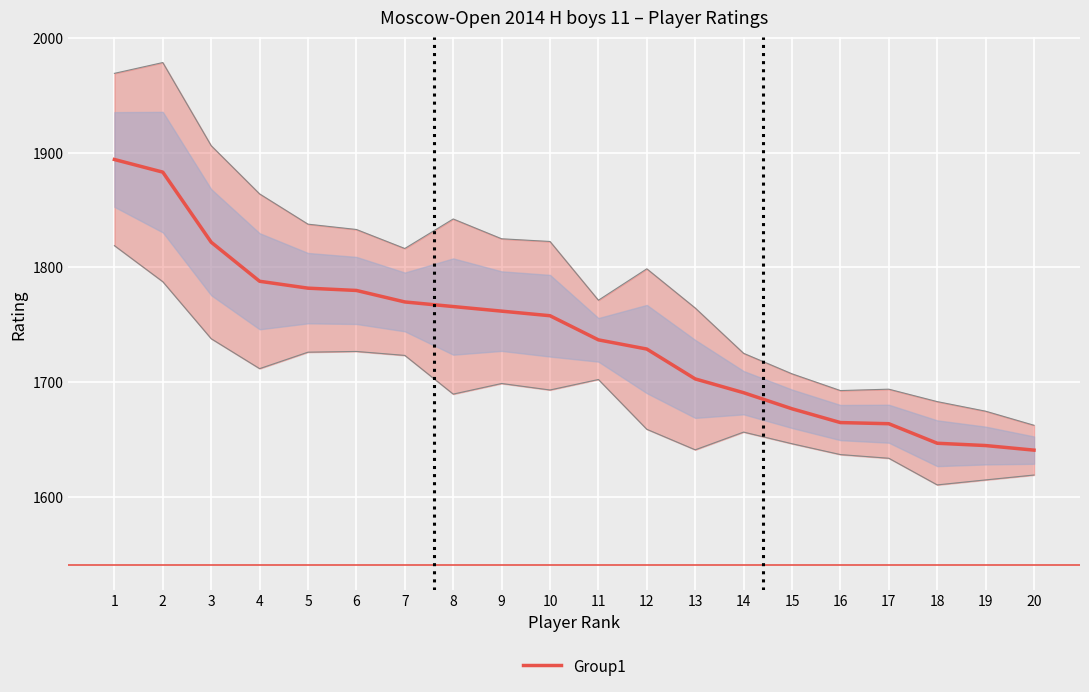

What is the value of the 10th point from the left?

1758